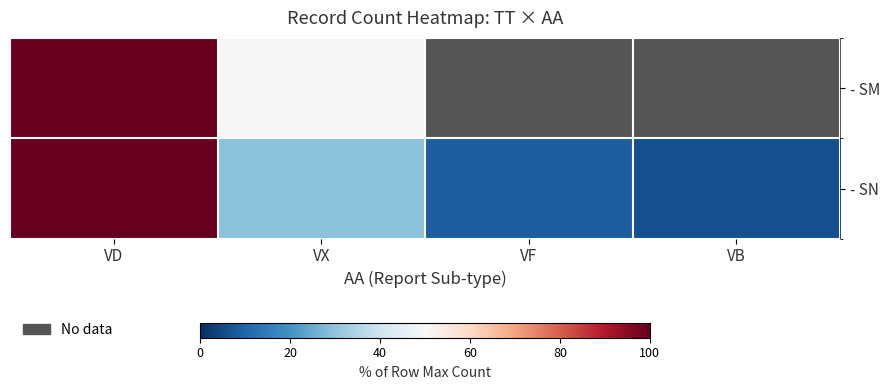

Reading right to left, transcribe all the data shown in this chart.

- SM: VB=0.0	VF=0.0	VX=50.0	VD=100.0
- SN: VB=5.9	VF=8.8	VX=29.4	VD=100.0